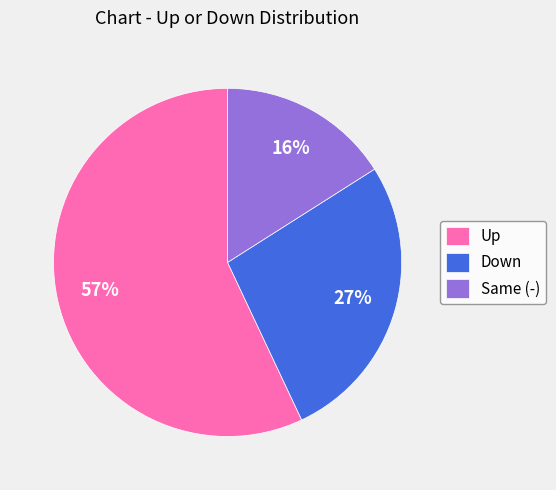

What is the largest slice in the pie chart?

Up